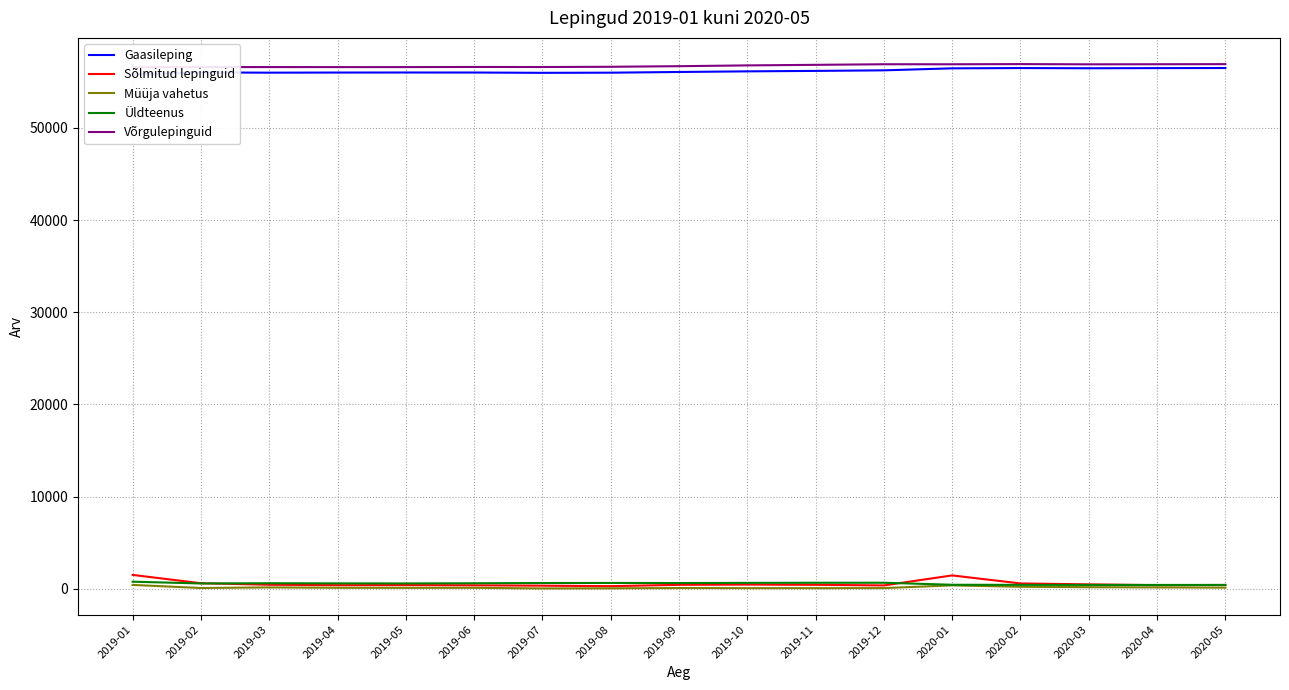

What is the difference between the second highest and second lowest values in the Gaasileping series?

516